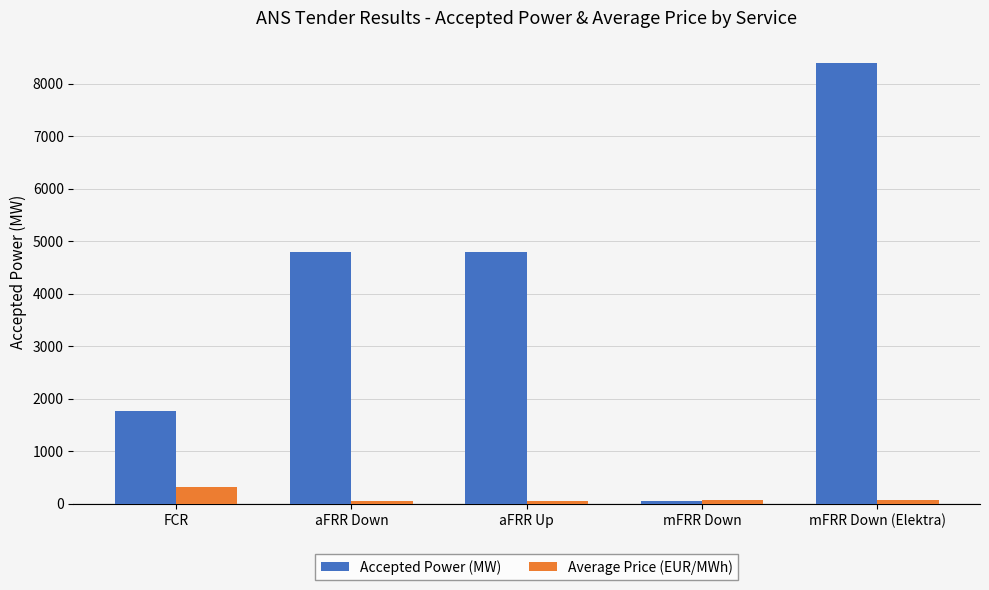

At aFRR Down, list the series in order from largest to smallest.

Accepted Power (MW), Average Price (EUR/MWh)